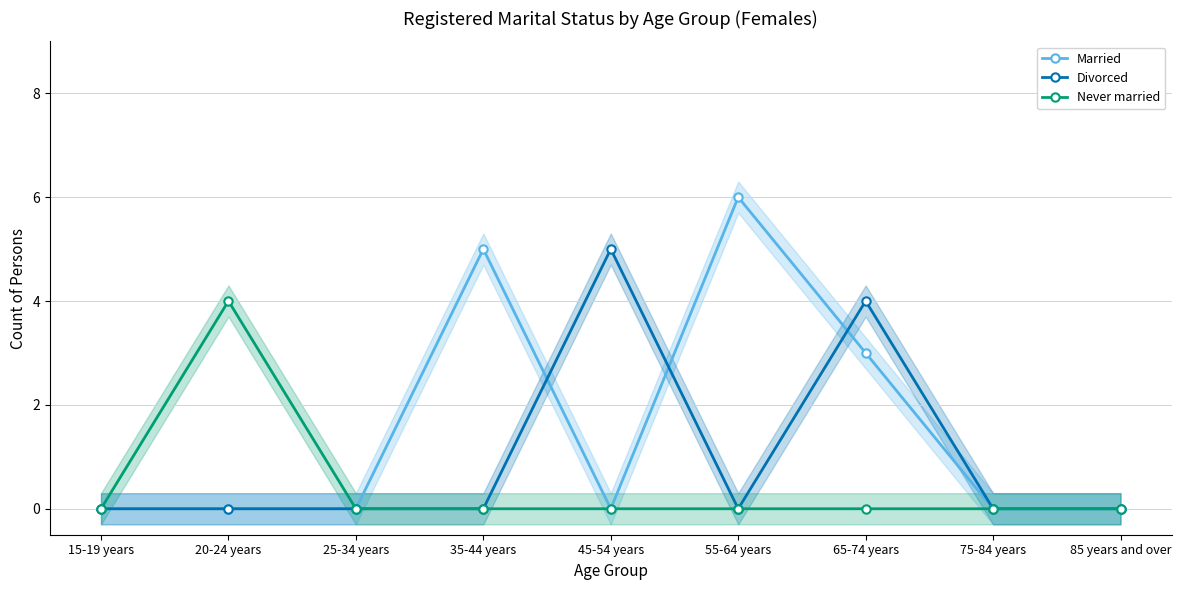

At which category is the sum across all series the highest?

65-74 years